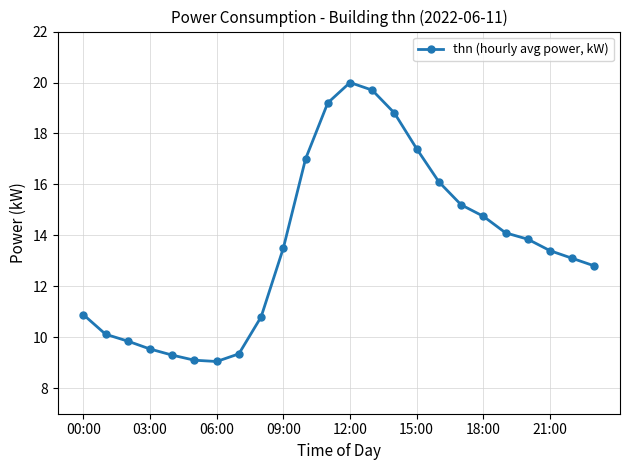

What is the difference between the maximum and second lowest values?

10.9